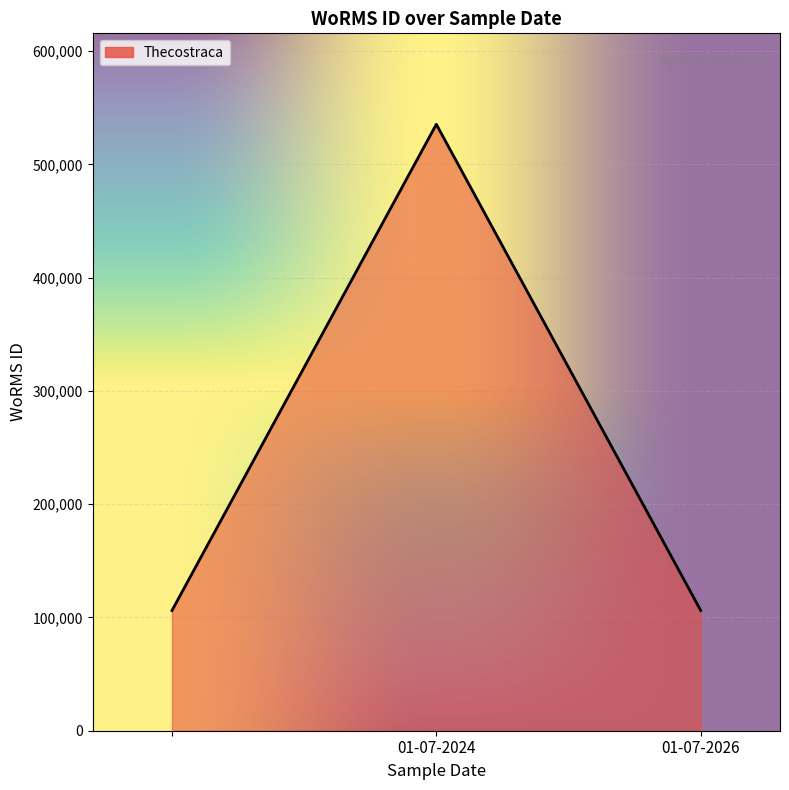

What is the minimum value shown in the chart?

106122